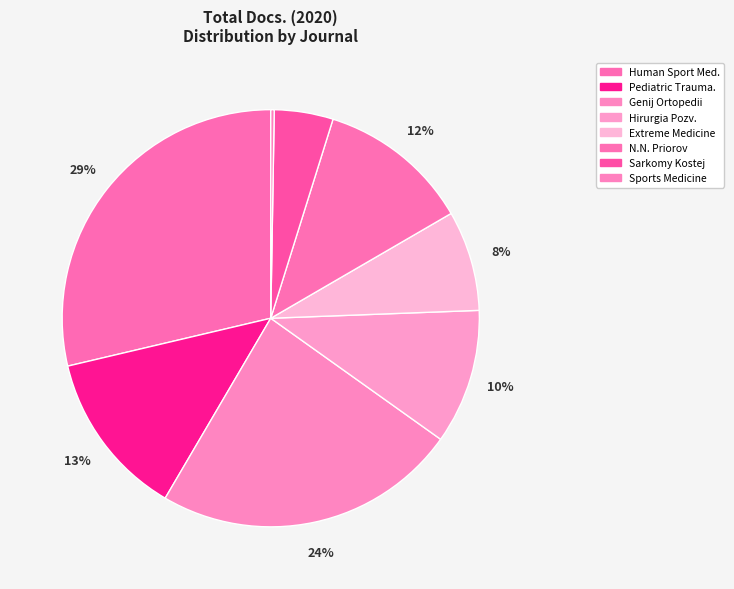

Which slice is the largest?

Human Sport Med.